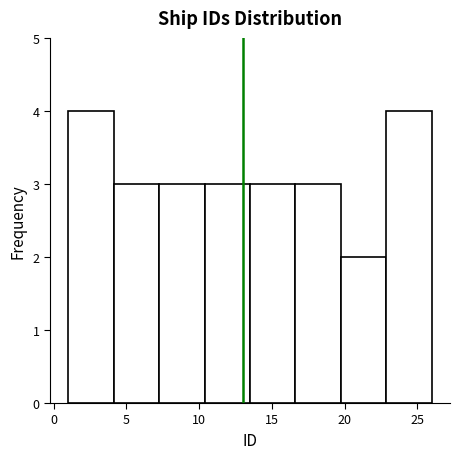

What is the height of the bar covering 10.5 to 13.5 on the x-axis? Neither the bar edges nor the heights are printed on the chart, so give them approximately, as read against the axes.

3